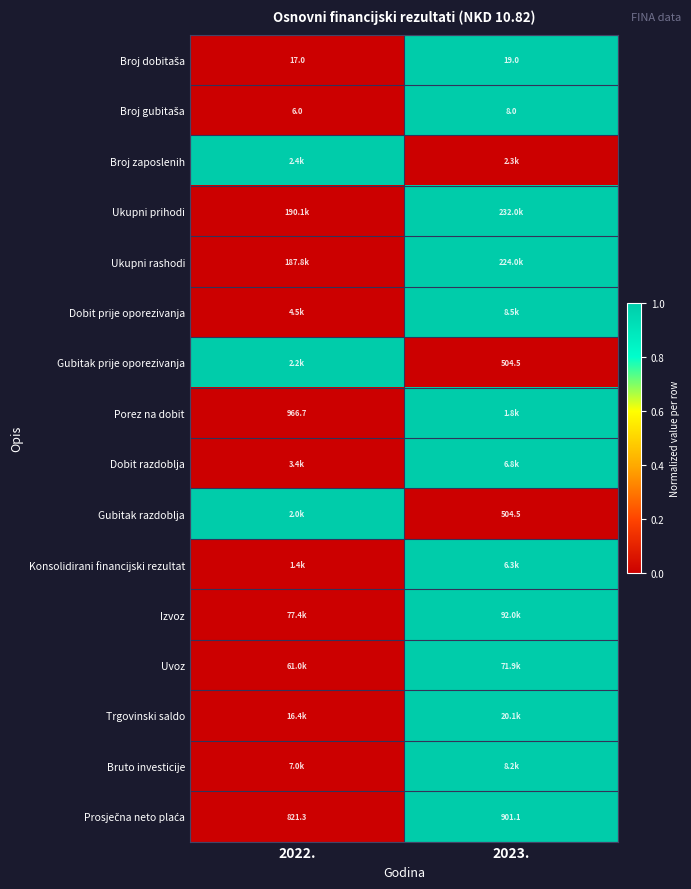

Is it true that Gubitak prije oporezivanja equals 146.9 at 2023.?

False